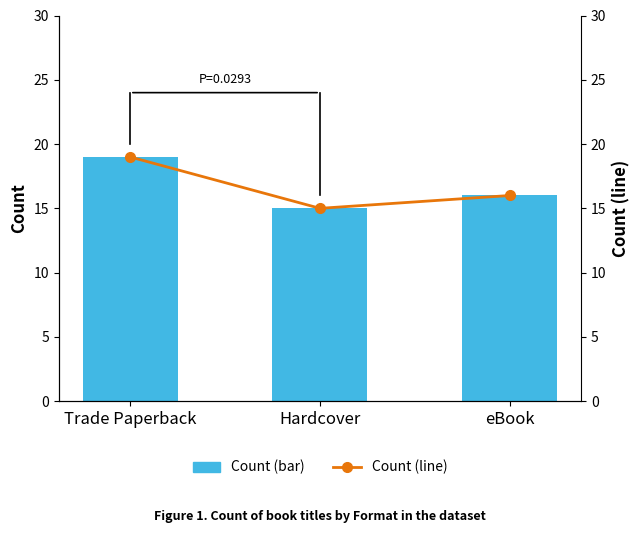

What is the smallest value displayed?

15